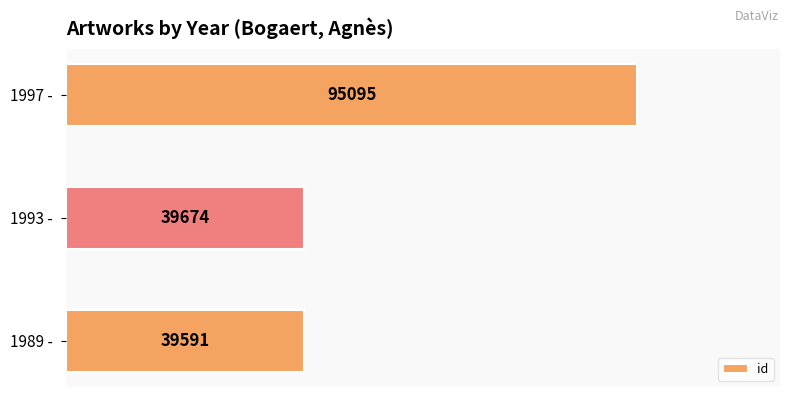

Where is the data nearest to the value 67343?

1993 - 